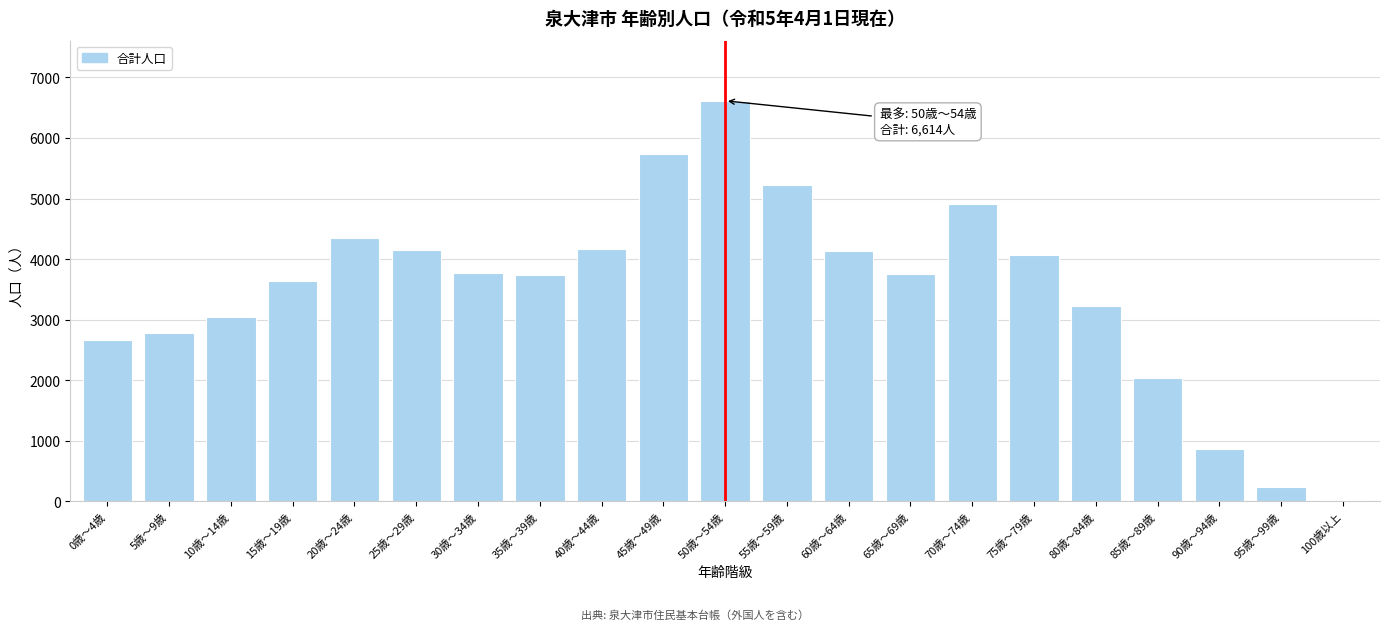

What is the average value?

3482